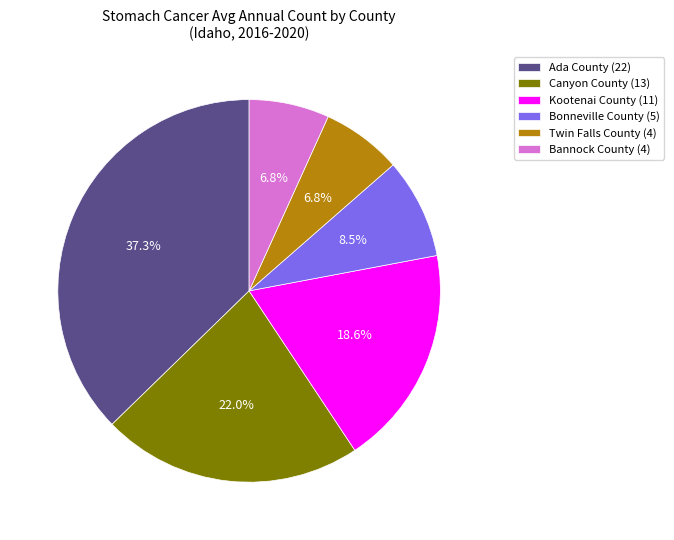

Combined, do Canyon County and Kootenai County account for over 50%?

No